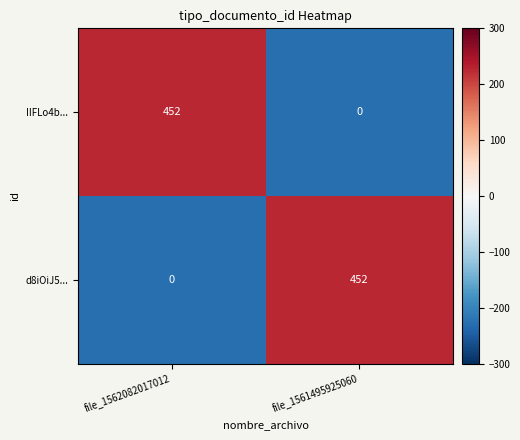

What is the difference between the highest and lowest values at file_1562082017012?

452